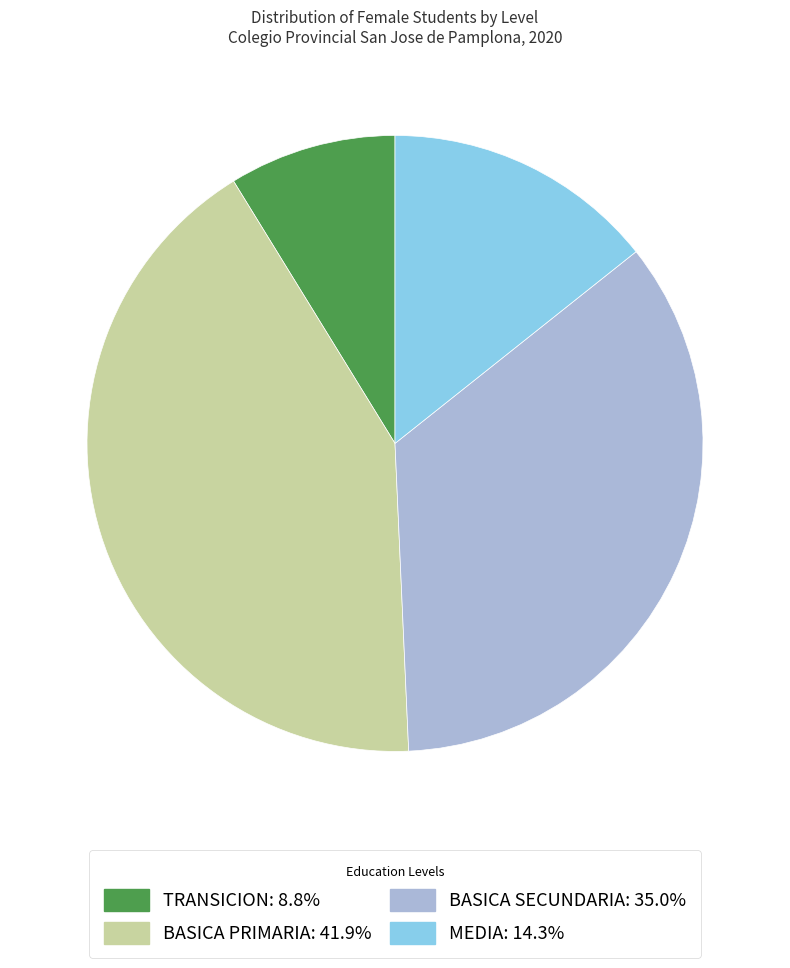

Do MEDIA: 14.3% and BASICA PRIMARIA: 41.9% together represent more than half of the pie?

Yes